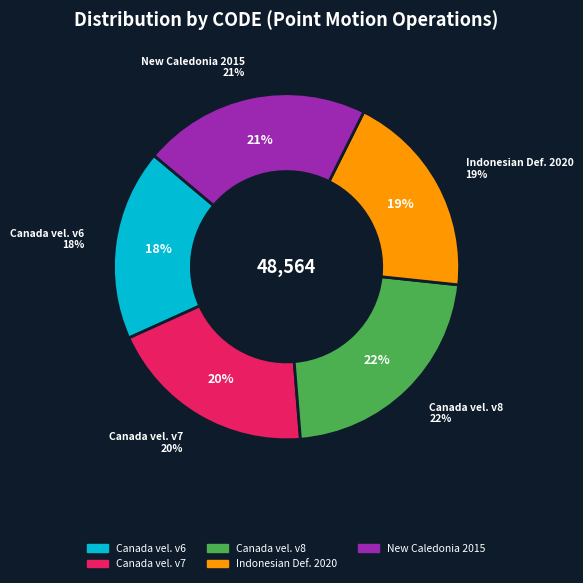

What percentage is NOT represented by Indonesian Deformation Model 2020?

80.7%